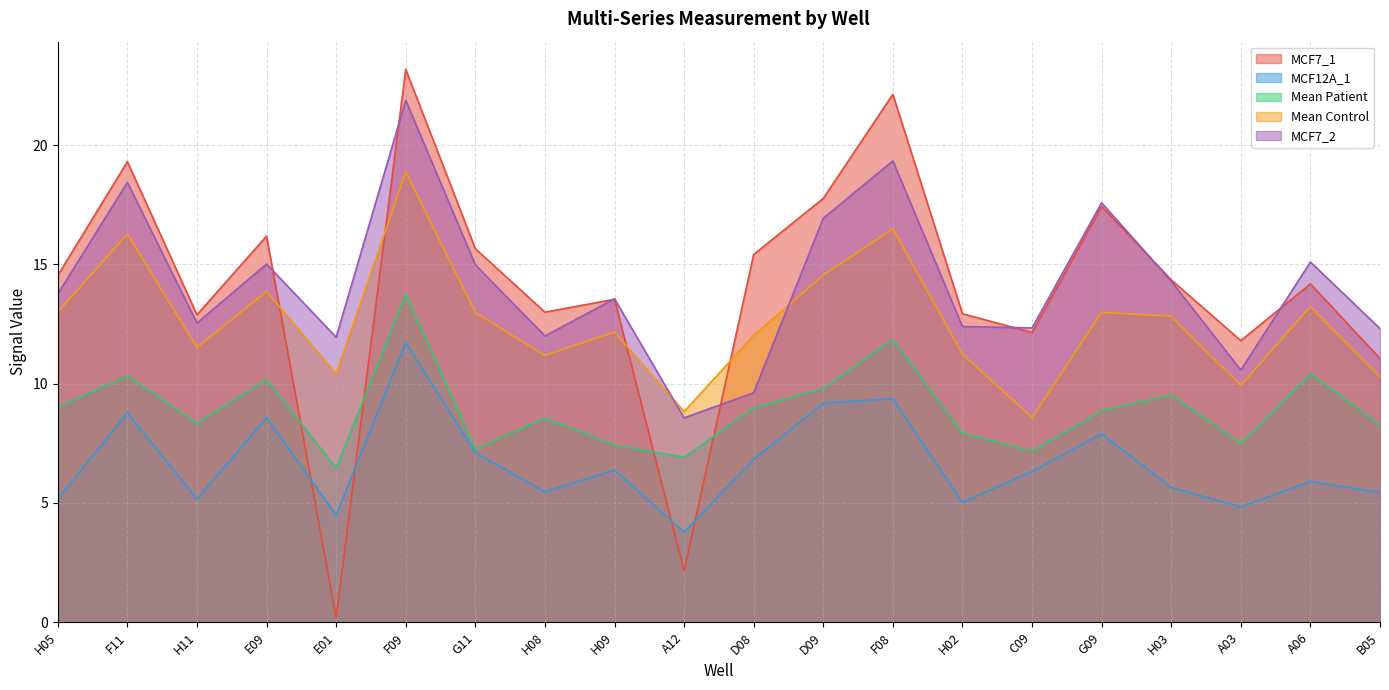

Rank the series by their maximum value, from lowest to highest.

MCF12A_1, Mean Patient, Mean Control, MCF7_2, MCF7_1